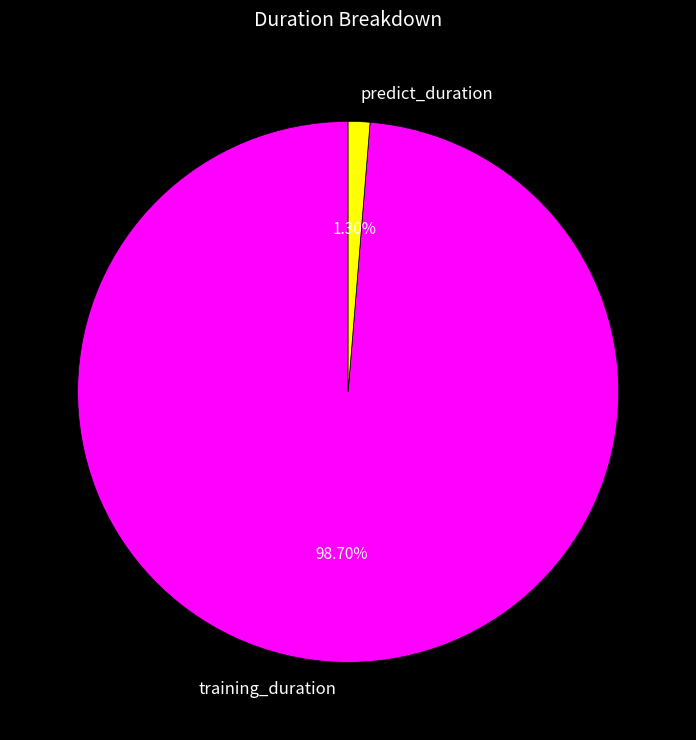

Rank the categories by value from highest to lowest.

training_duration, predict_duration